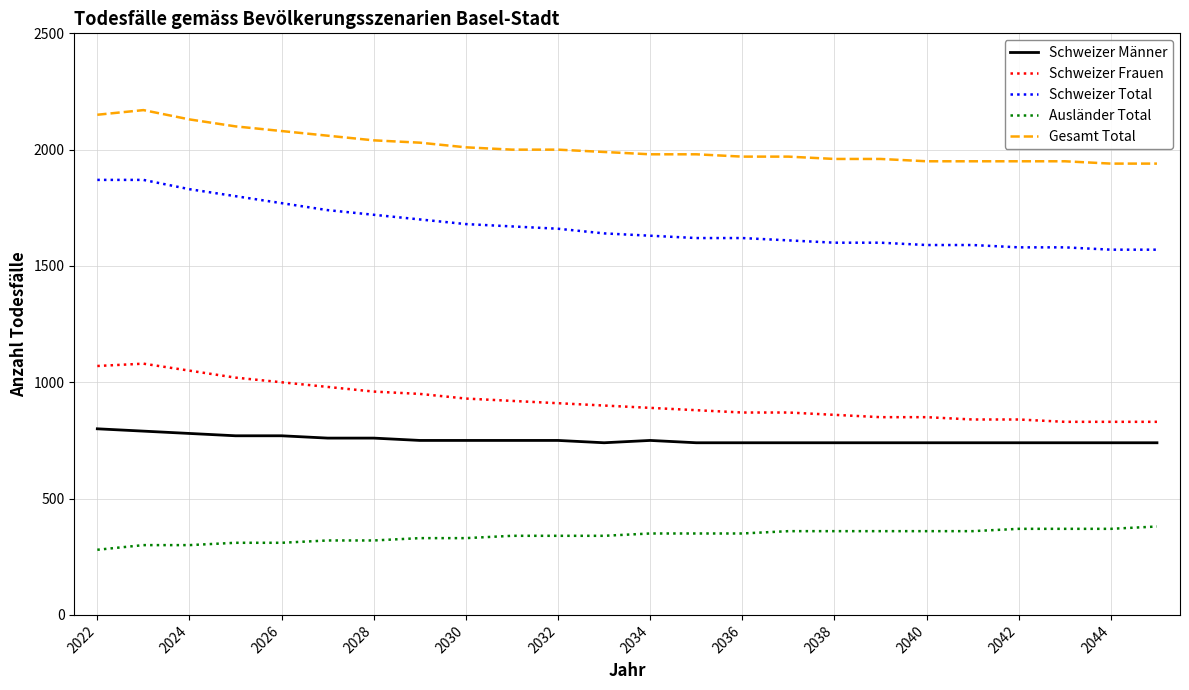

What is the lowest value of the Schweizer Total series?

1570